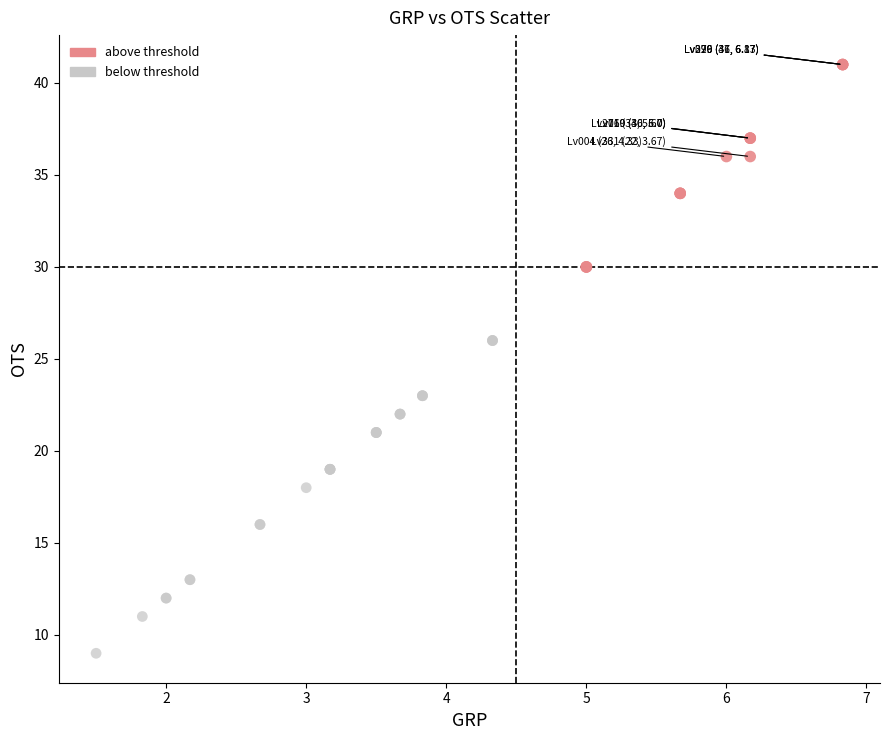

Which series contains the lowest Y value?

below threshold